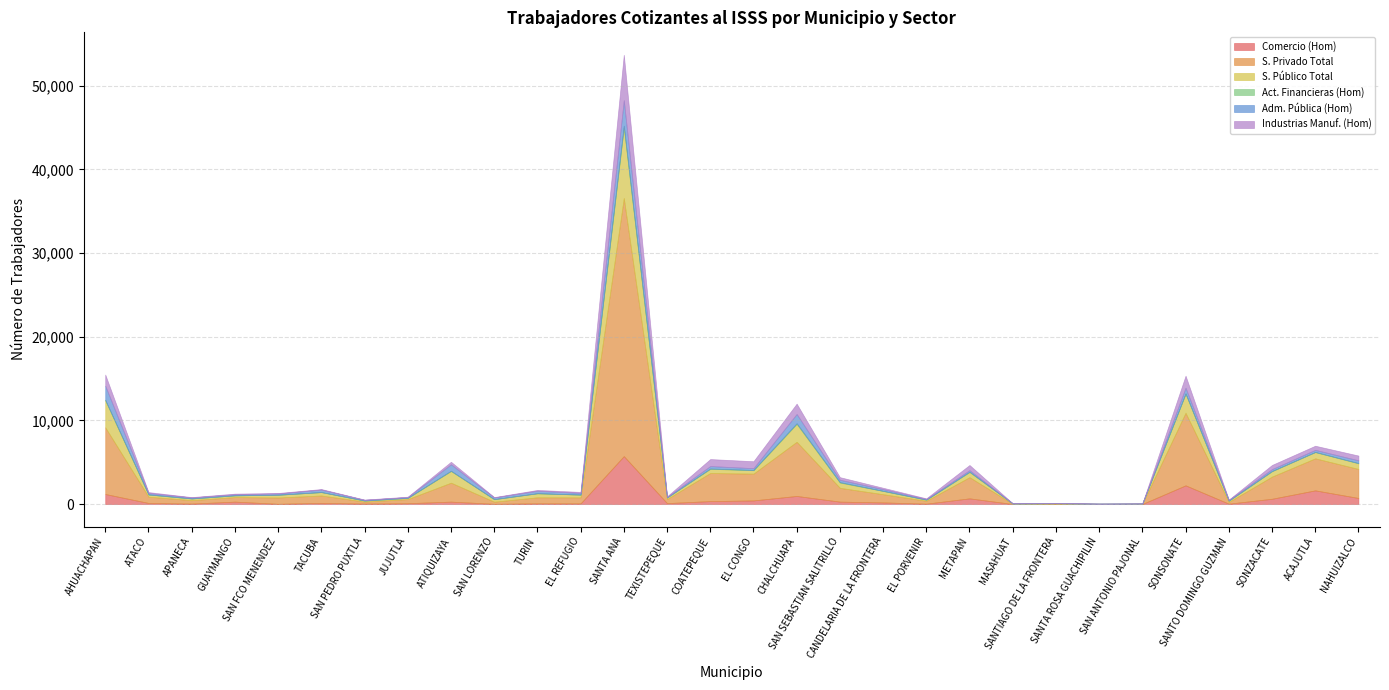

Rank the series by their maximum value, from lowest to highest.

Act. Financieras (Hom), Adm. Pública (Hom), Industrias Manuf. (Hom), Comercio (Hom), S. Público Total, S. Privado Total